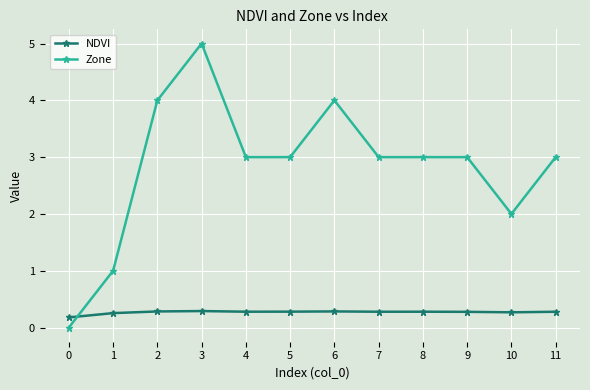

Reading left to right, extract all data points from this chart.

NDVI: 0=0.2	1=0.3	2=0.3	3=0.3	4=0.3	5=0.3	6=0.3	7=0.3	8=0.3	9=0.3	10=0.3	11=0.3
Zone: 0=0.0	1=1.0	2=4.0	3=5.0	4=3.0	5=3.0	6=4.0	7=3.0	8=3.0	9=3.0	10=2.0	11=3.0